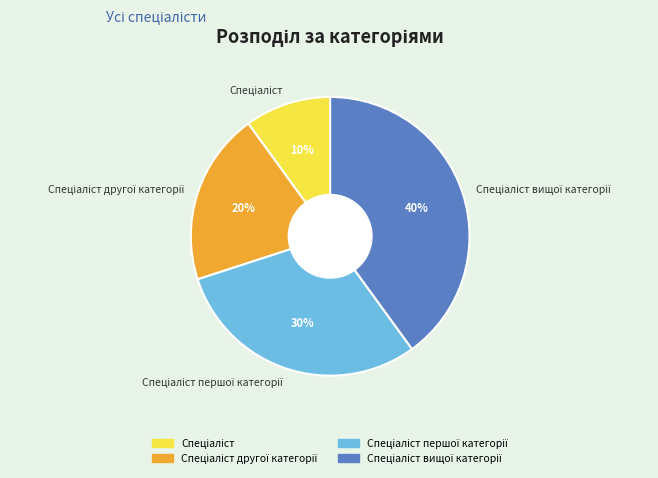

To the nearest percent, what is the average slice percentage?

25%